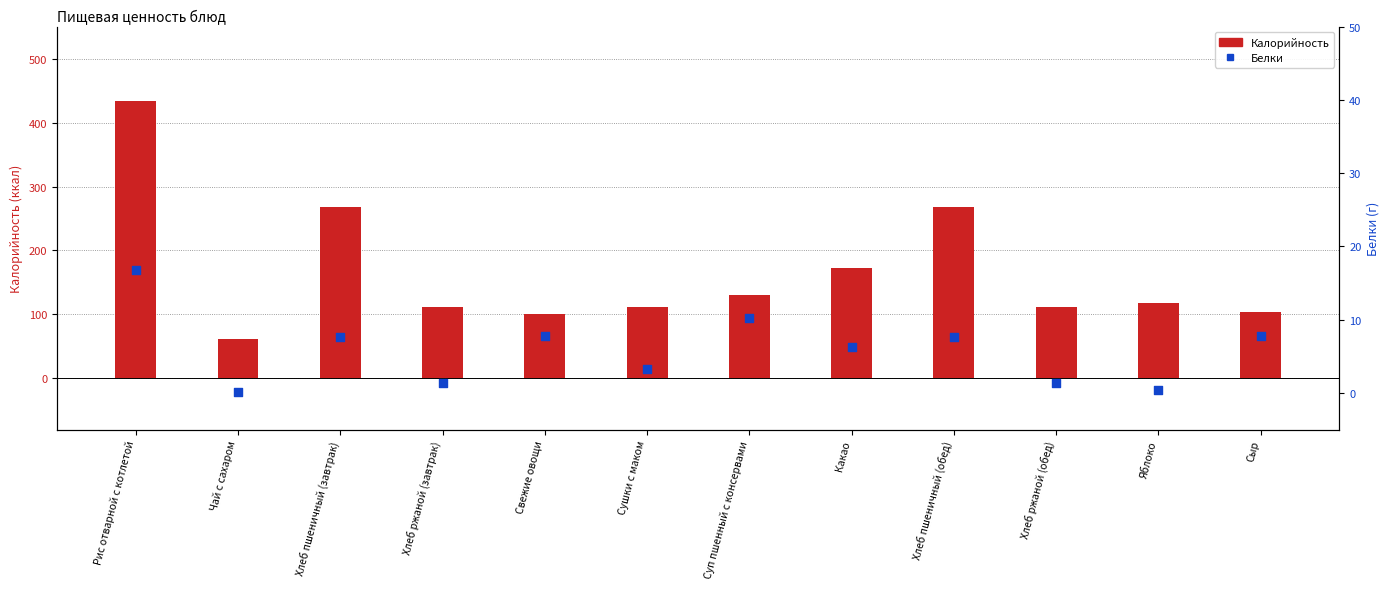

What are all the series names shown in the legend?

Калорийность, Белки